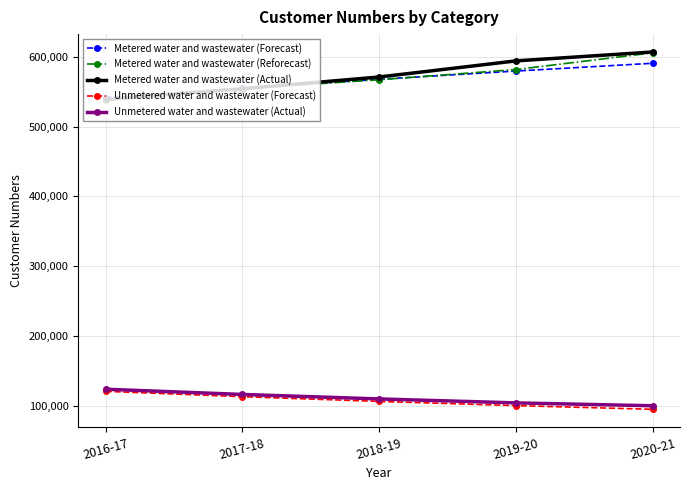

Reading left to right, transcribe all the data shown in this chart.

Metered water and wastewater (Forecast): 541634	555292	568021	579802	590957
Metered water and wastewater (Reforecast): 537931	554425	567304	581953	605903
Metered water and wastewater (Actual): 538993	554425	571272	594371	607162
Unmetered water and wastewater (Forecast): 120356	112687	105905	99907	94605
Unmetered water and wastewater (Actual): 123406	115912	109475	103802	99661